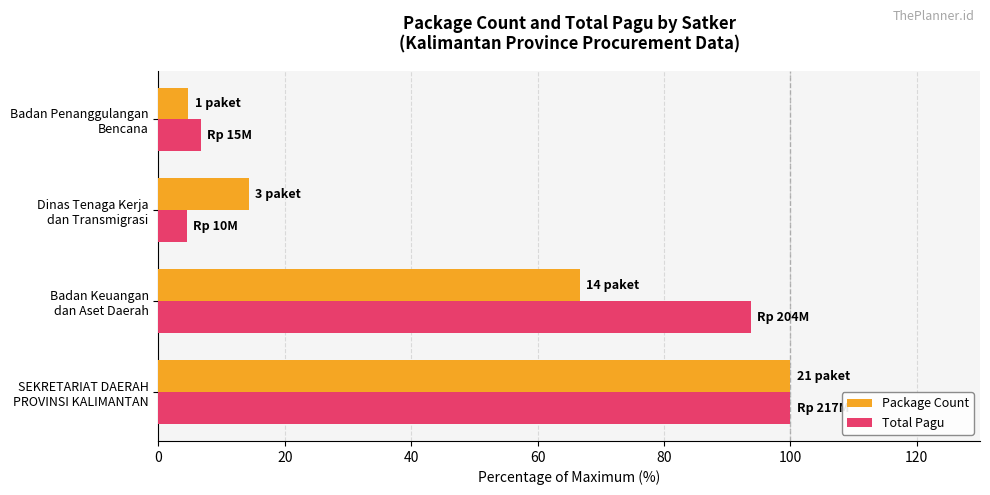

What is the average value of the Total Pagu series?

51.2